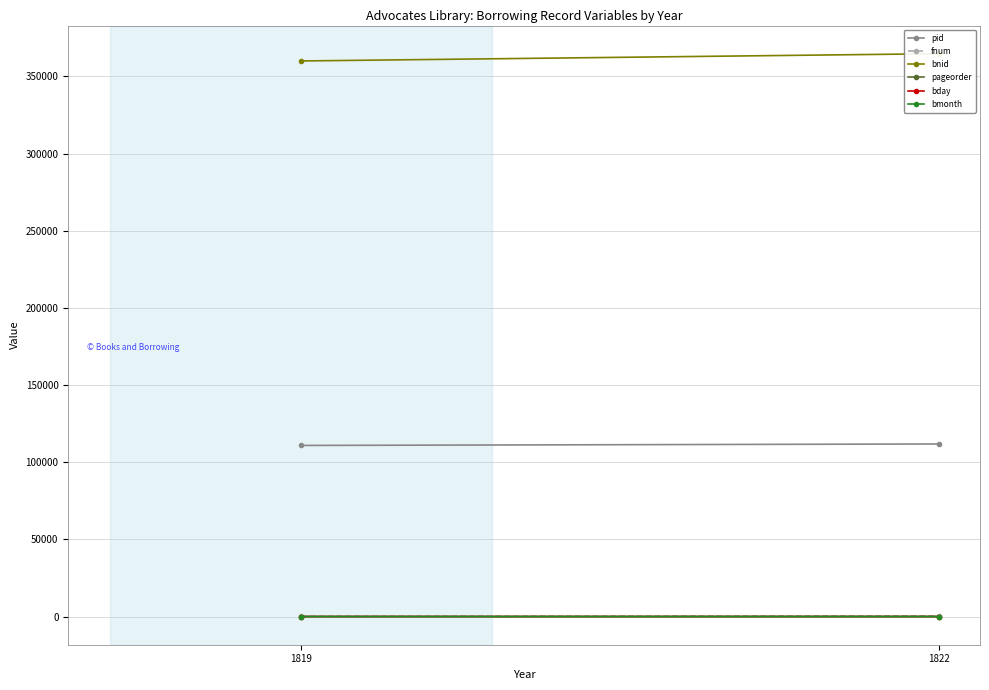

Reading right to left, what are all the values shown in this chart?

pid: 111851	110909
fnum: 472	158
bnid: 364751	360042
pageorder: 13	7
bday: 20	28
bmonth: 5	6